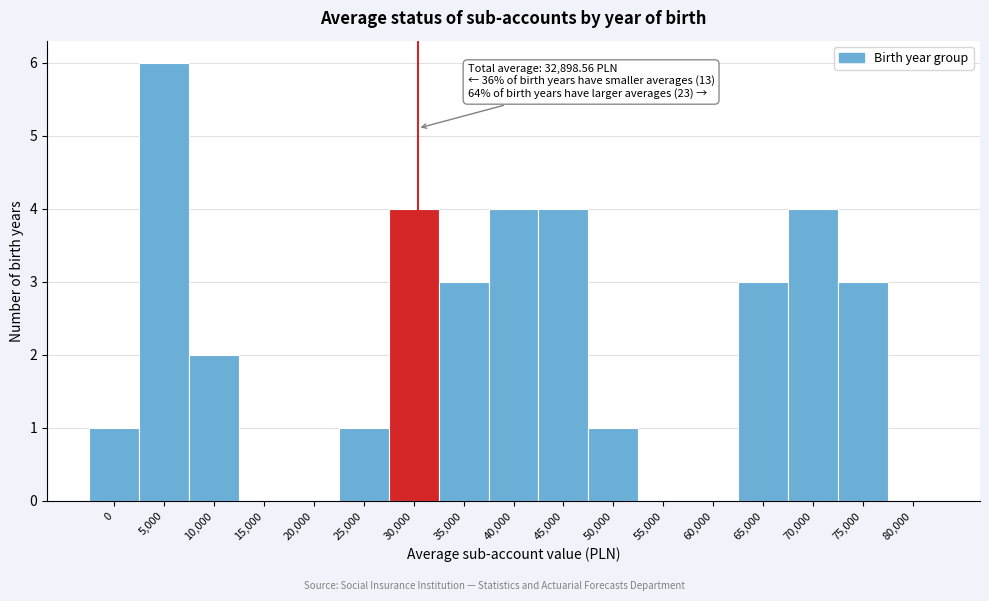

Reading left to right, transcribe all the data shown in this chart.

0=1	5,000=6	10,000=2	15,000=0	20,000=0	25,000=1	30,000=4	35,000=3	40,000=4	45,000=4	50,000=1	55,000=0	60,000=0	65,000=3	70,000=4	75,000=3	80,000=0